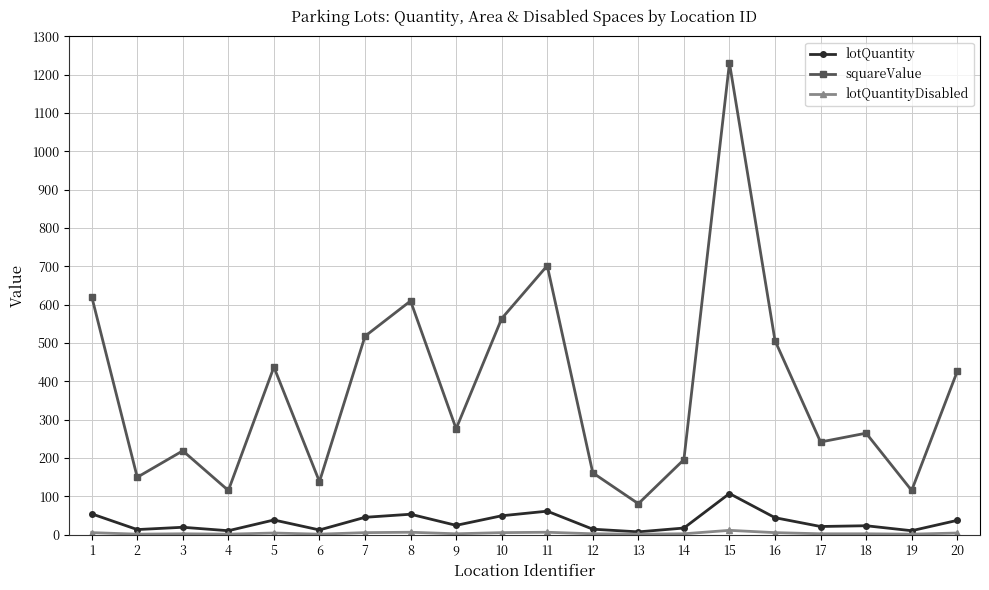

Which series has the largest total across all categories?

squareValue